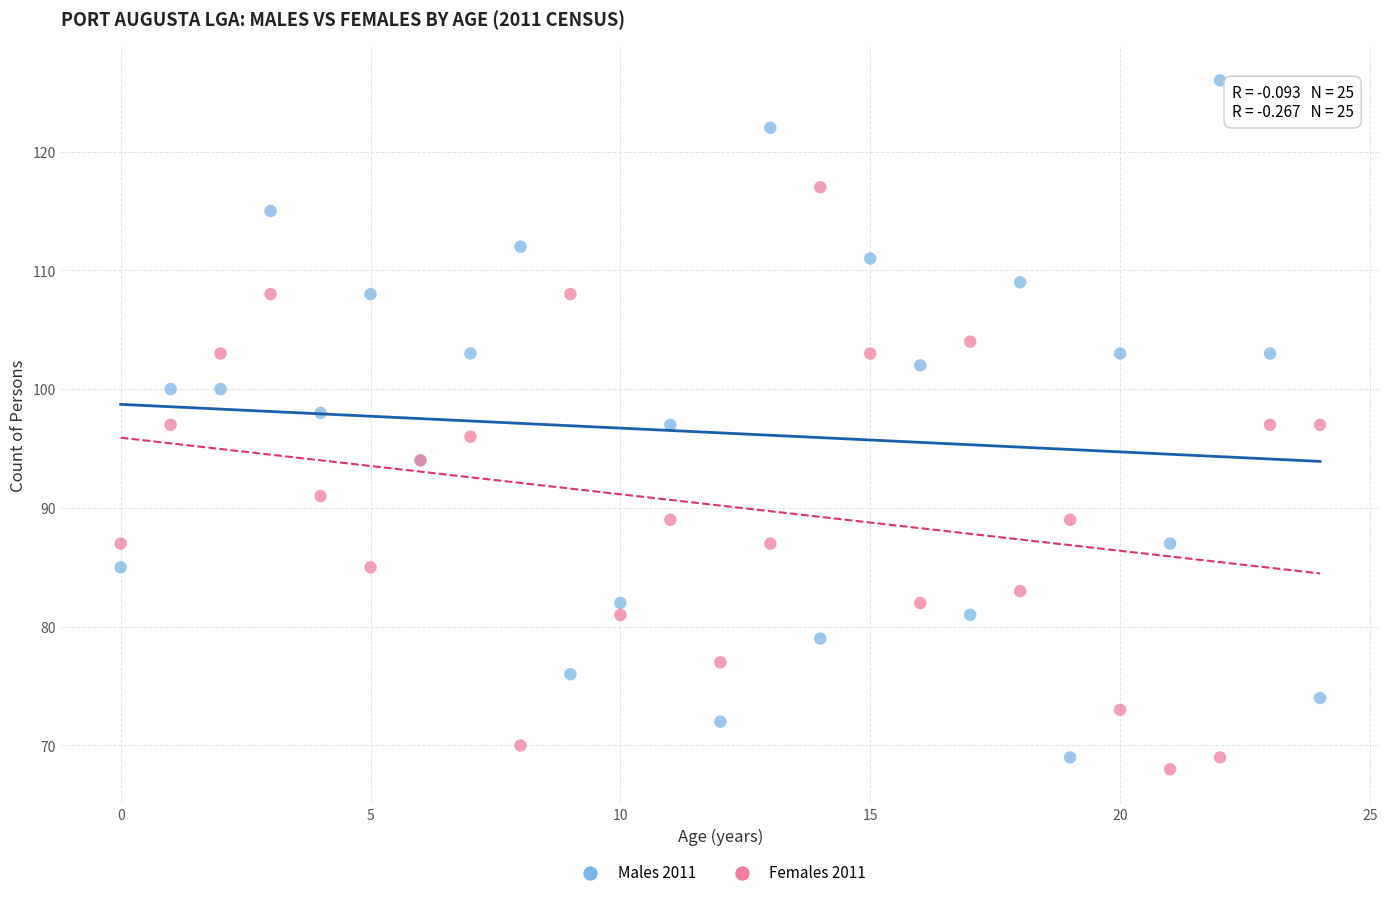

Which series contains the lowest Y value?

Females 2011